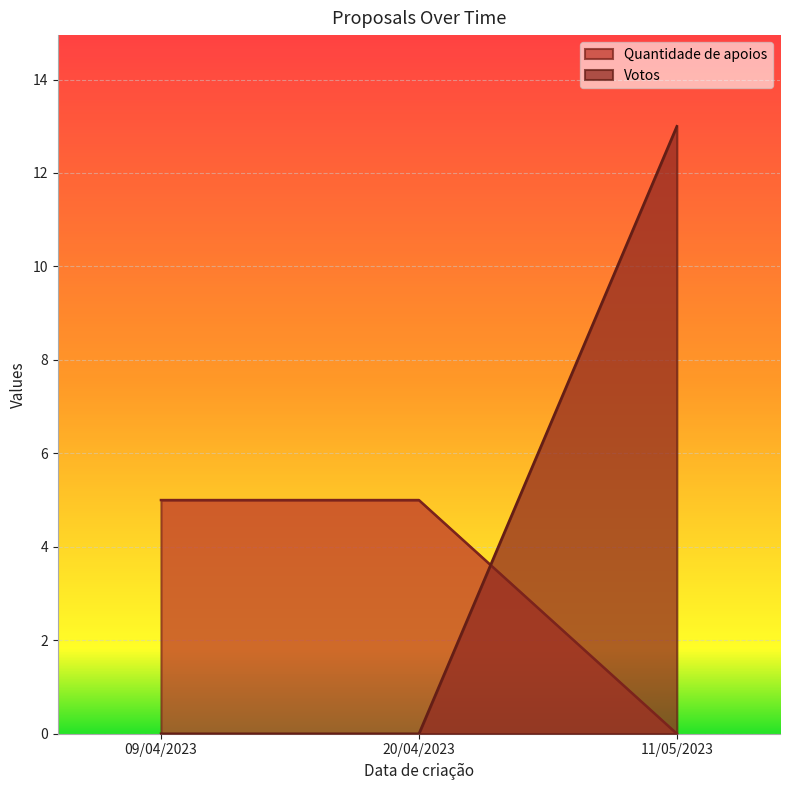

Reading left to right, list all the values displayed in this chart.

Quantidade de apoios: 5	5	0
Votos: 0	0	13